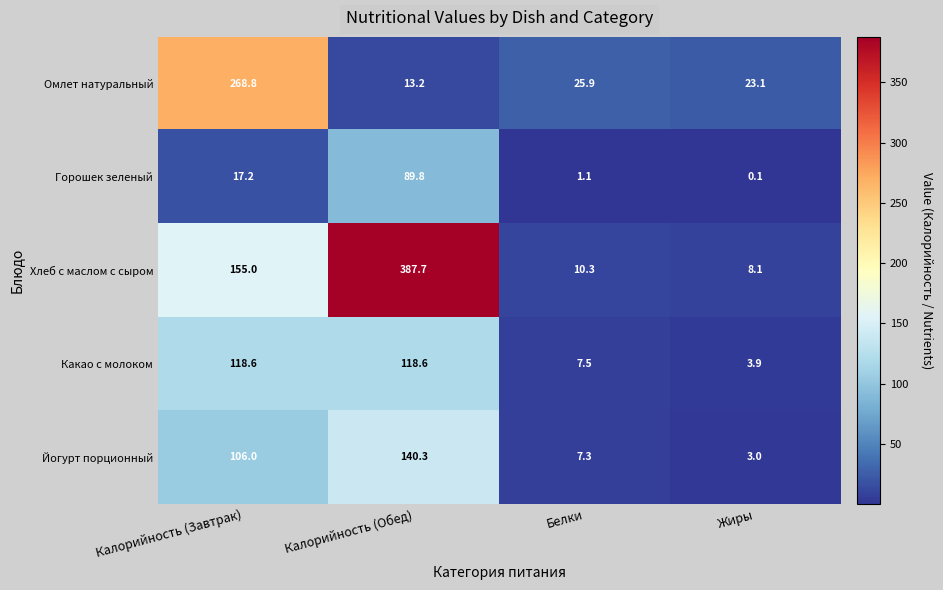

How many distinct data groups are displayed?

5